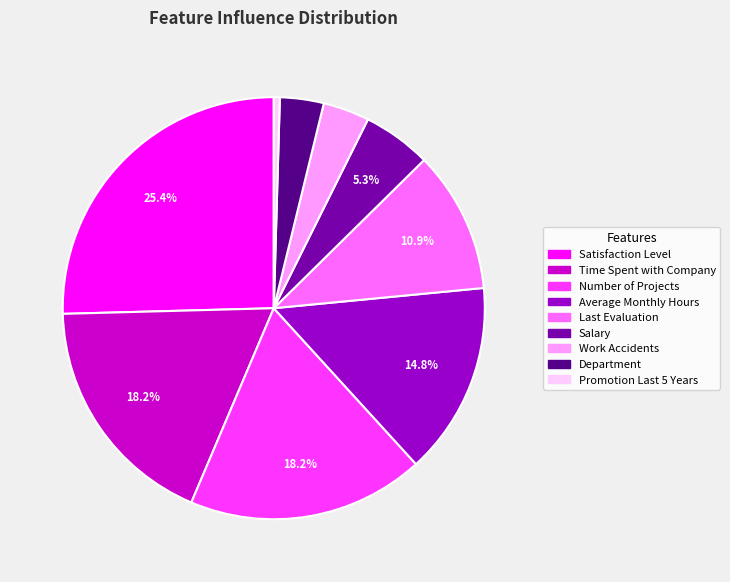

How many slices are in this pie chart?

9